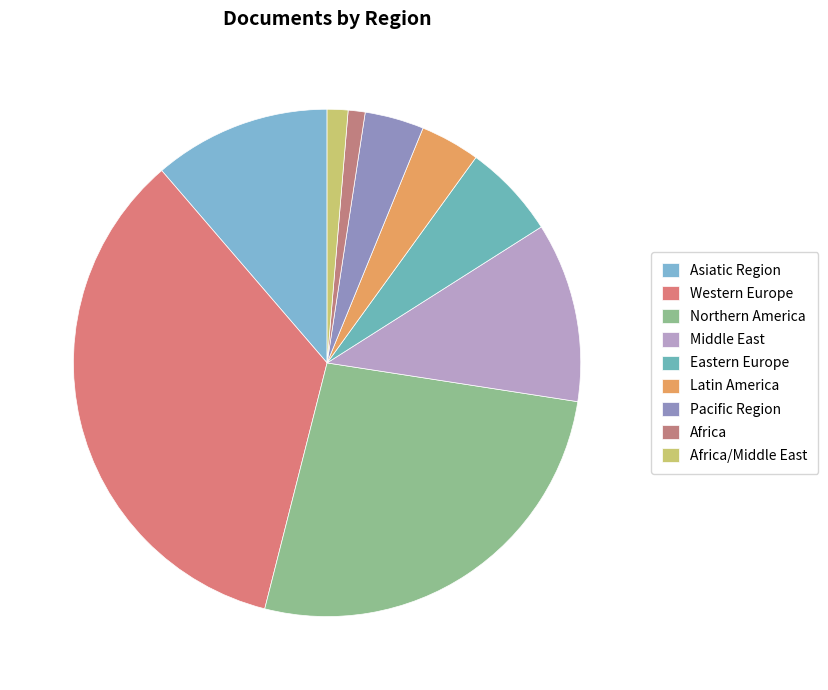

Rank the categories by value from highest to lowest.

Western Europe, Northern America, Middle East, Asiatic Region, Eastern Europe, Latin America, Pacific Region, Africa/Middle East, Africa